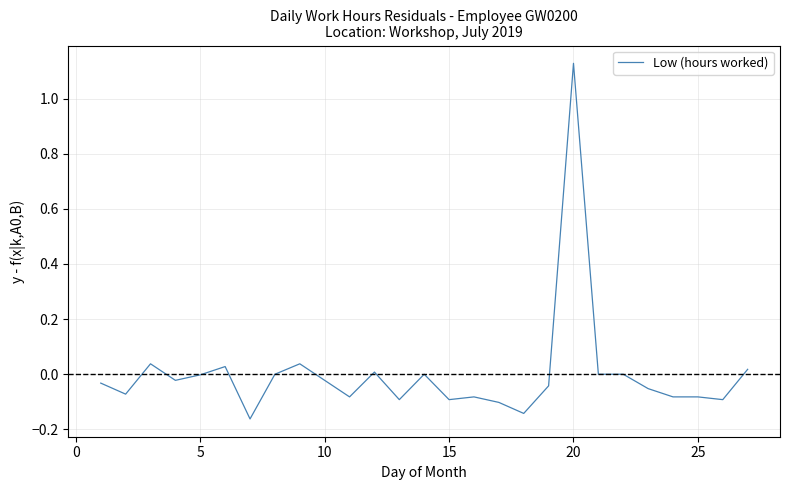

What is the difference between the maximum and minimum values?

1.3